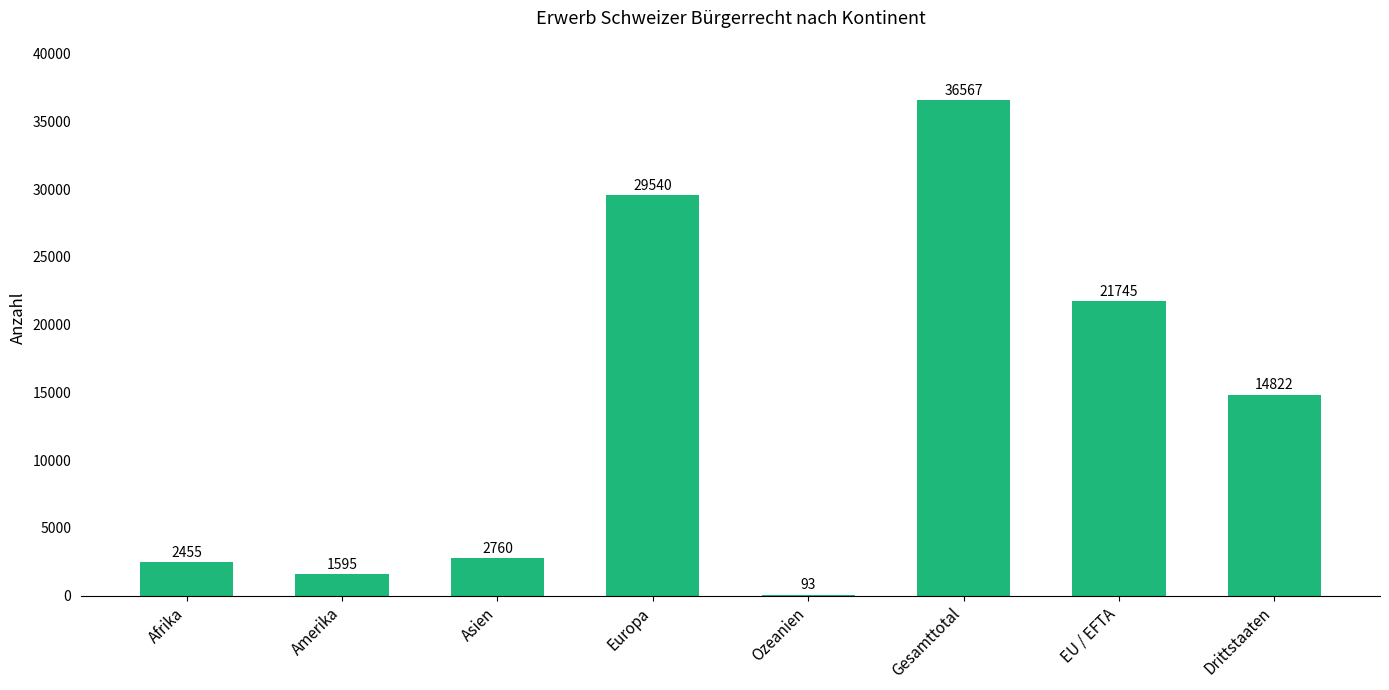

At which label is the value closest to 18330?

EU / EFTA